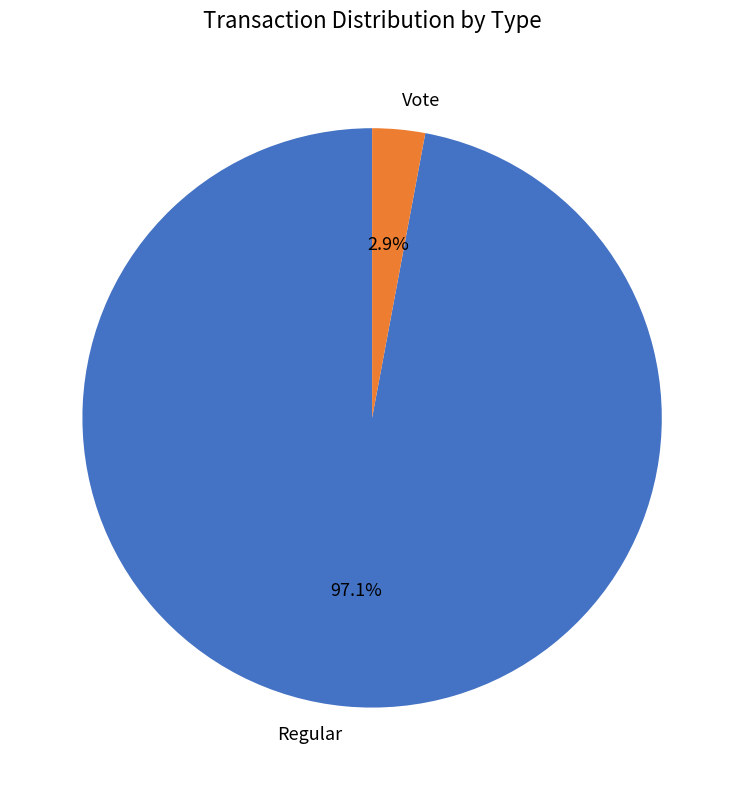

Between Regular and Vote, which is larger?

Regular